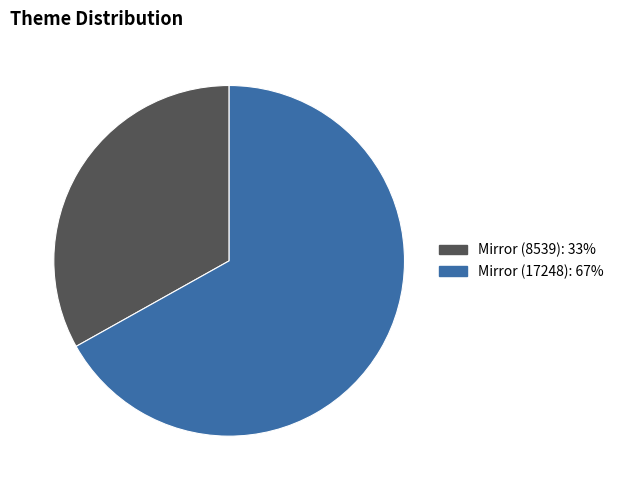

Is there any slice that represents more than half of the pie?

Yes